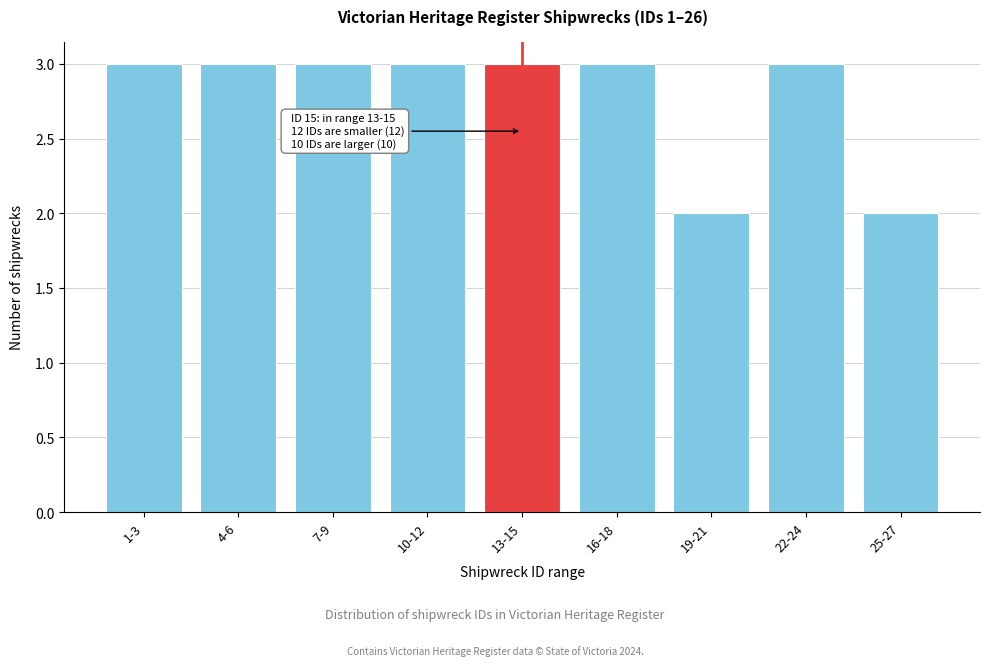

Reading left to right, extract all data points from this chart.

3	3	3	3	3	3	2	3	2